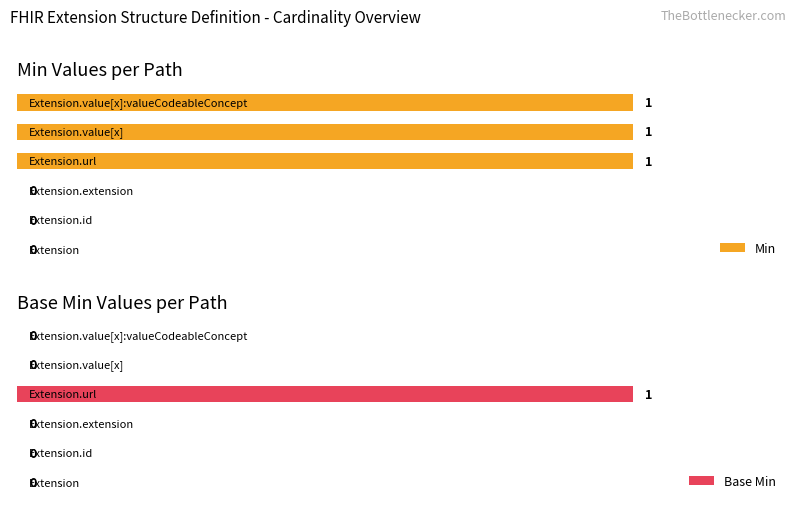

What is the difference between the maximum and minimum values in the Min series?

1